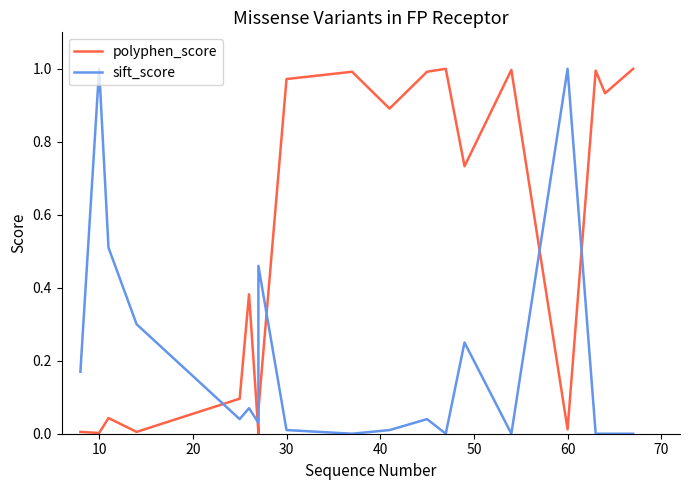

At which category does the chart reach its minimum across all series?

10